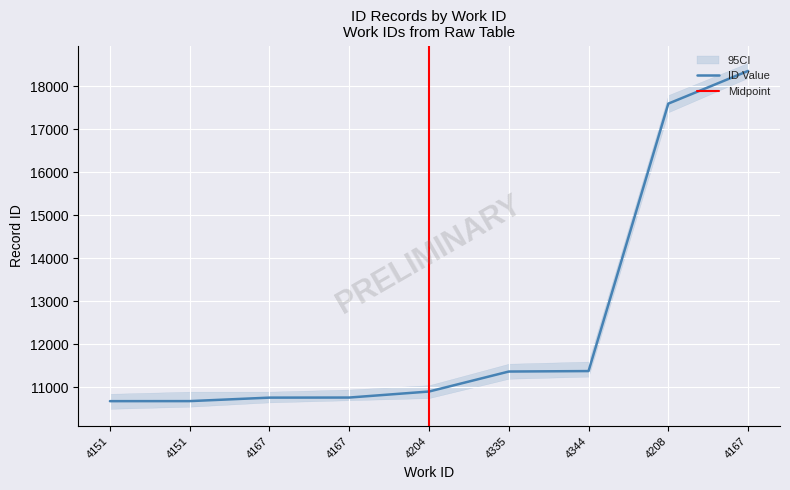

What is the label of the 3rd point from the right?

4344